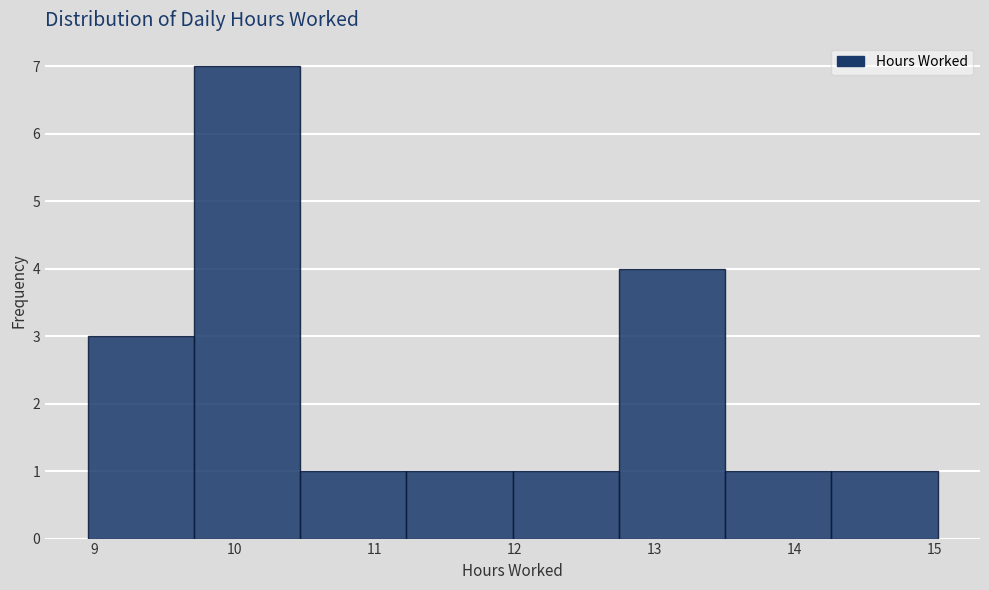

What is the height of the bar covering 12.7 to 13.5 on the x-axis? Neither the bar edges nor the heights are printed on the chart, so give them approximately, as read against the axes.

4